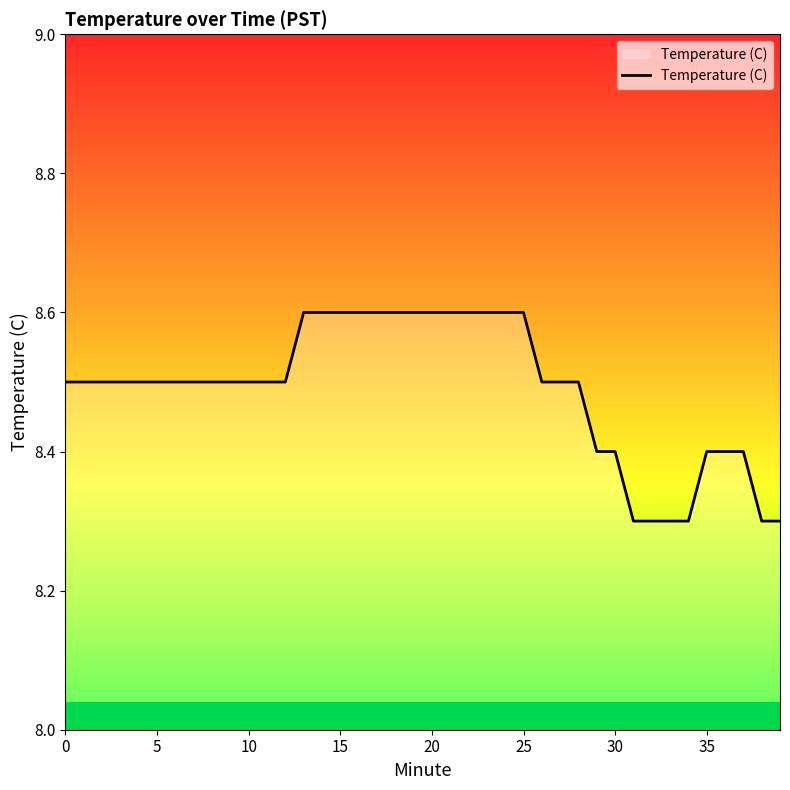

What is the lowest value of the Temperature (C) series?

8.3